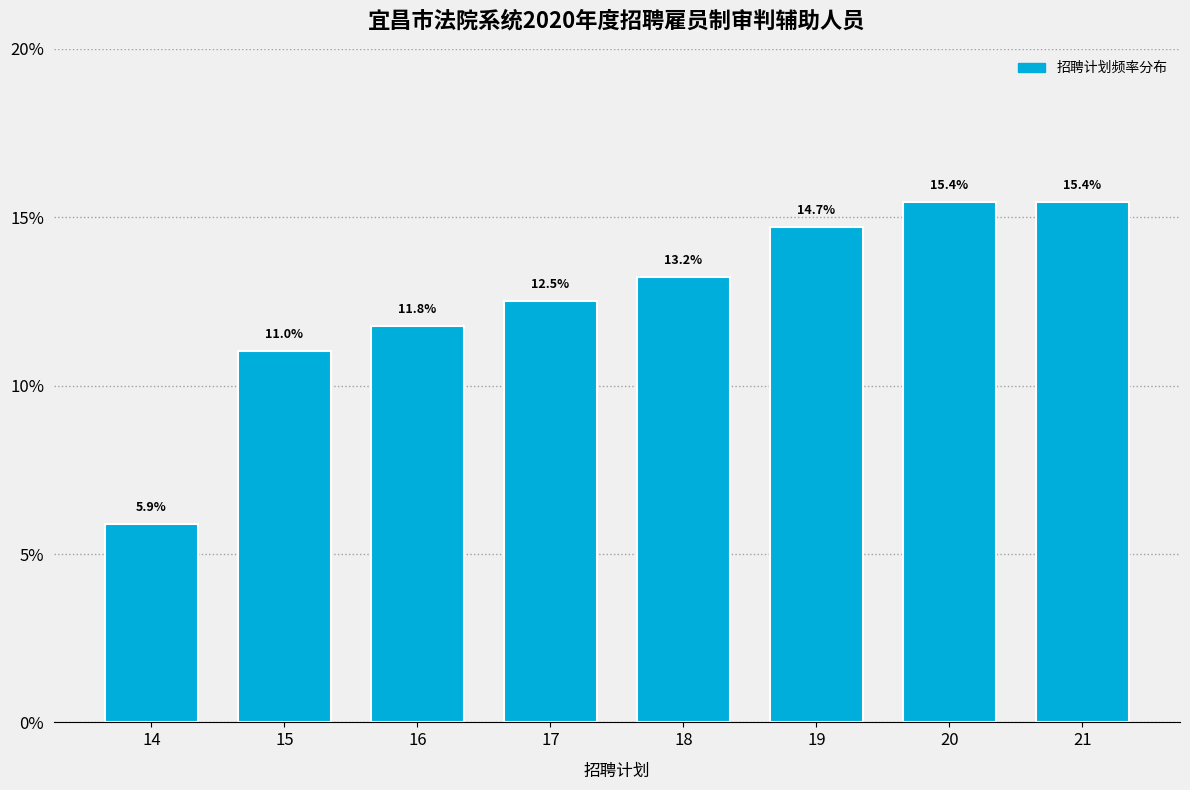

Reading left to right, transcribe all the data shown in this chart.

5.9	11.0	11.8	12.5	13.2	14.7	15.4	15.4